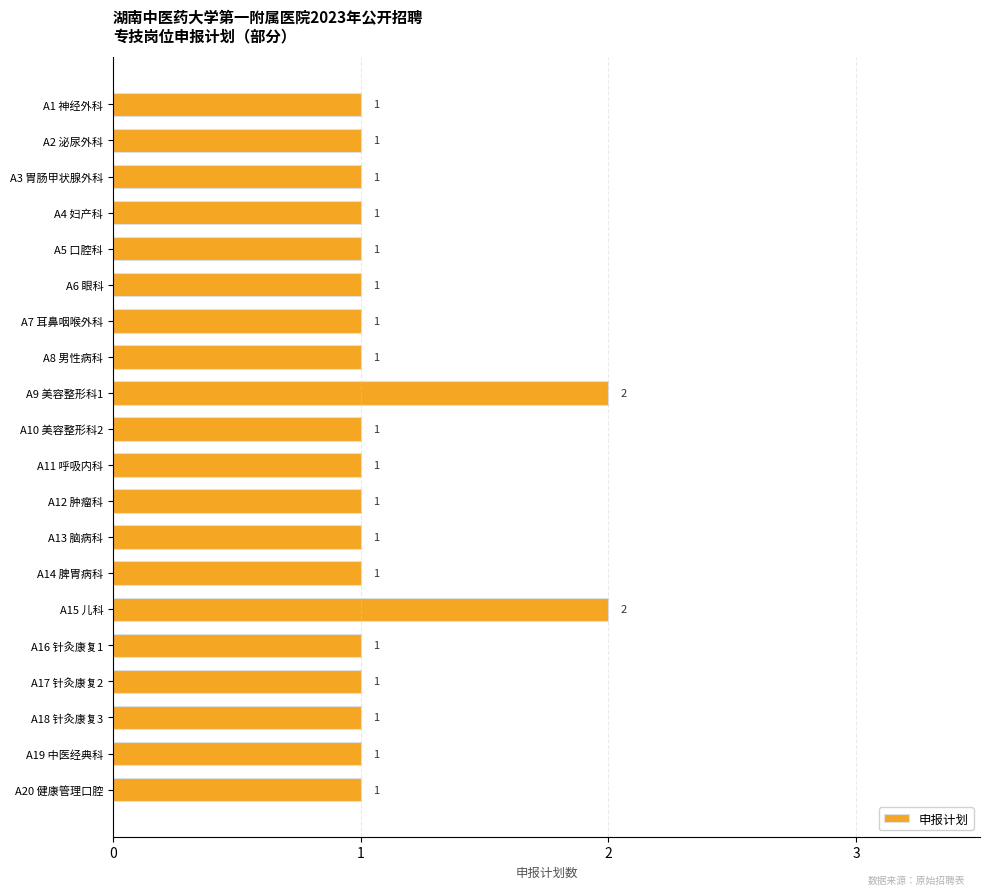

The chart shows a value of 1 at A2 泌尿外科. True or false?

True